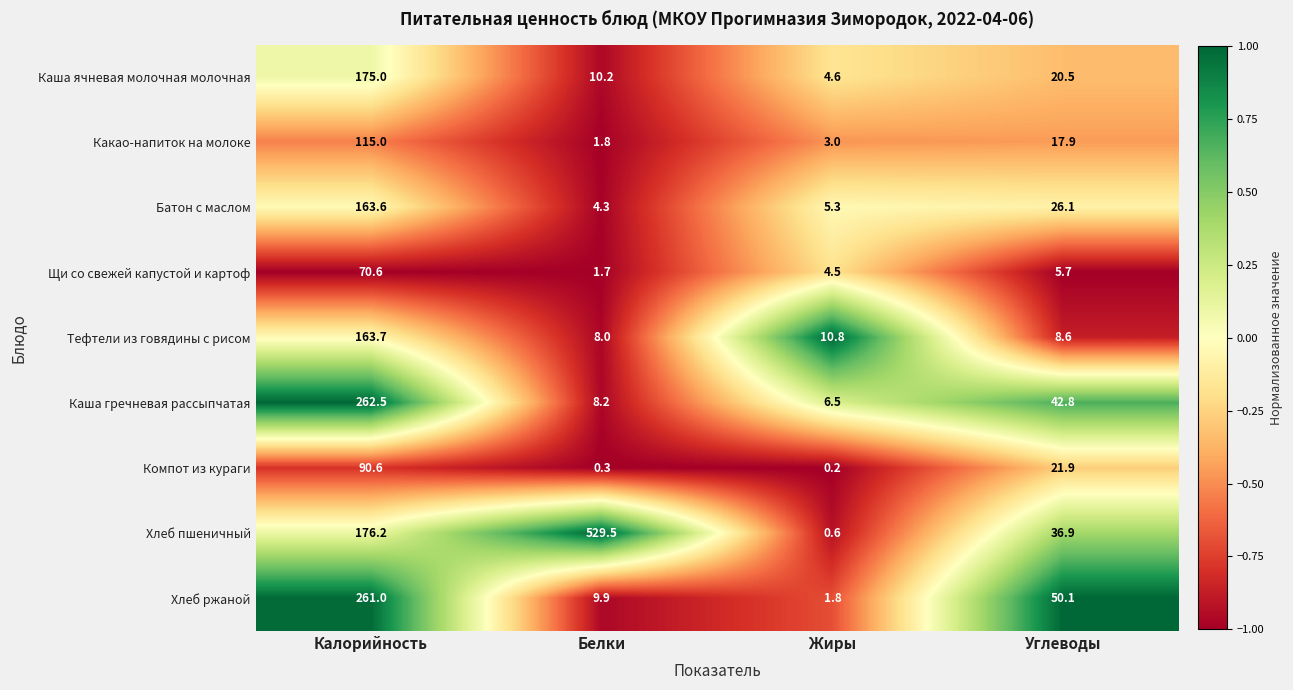

What is the difference between the Каша гречневая рассыпчатая values at Калорийность and Жиры?

256.0